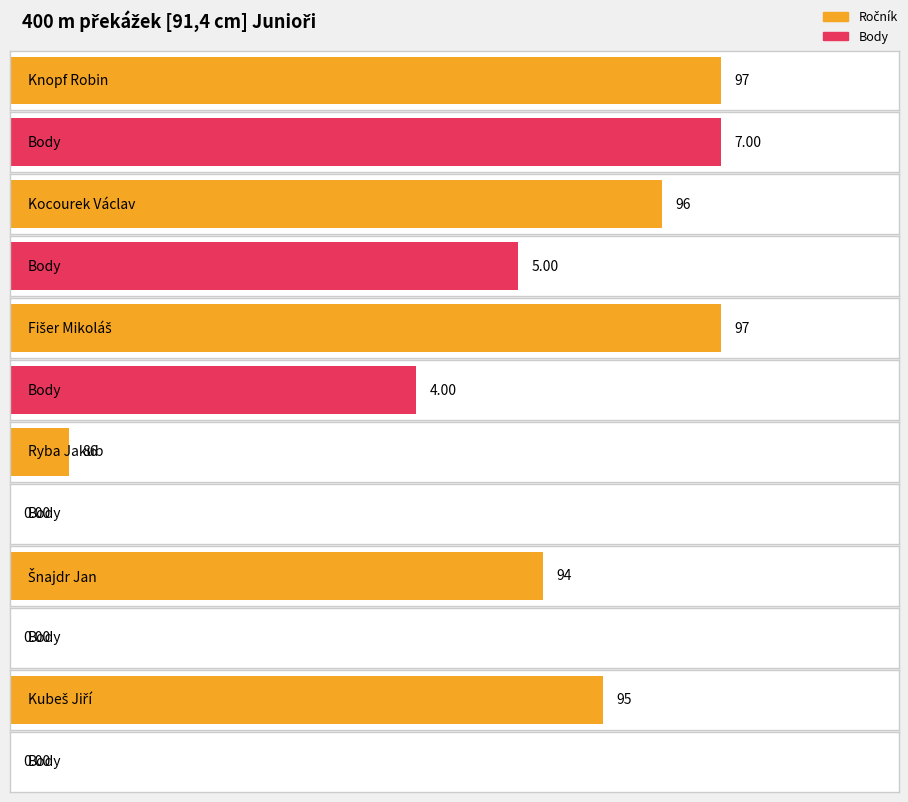

Reading left to right, list all the values displayed in this chart.

Ročník: Atletika Klatovy (1)=97	T. J. Sokol České Budějovice (2)=96	Atletika Klatovy (3)=97	AK ŠKODA Plzeň (MB)=86	AC Domažlice (MB)=94	AK ŠKODA Plzeň (MB)=95
Body: Atletika Klatovy (1)=7	T. J. Sokol České Budějovice (2)=5	Atletika Klatovy (3)=4	AK ŠKODA Plzeň (MB)=0	AC Domažlice (MB)=0	AK ŠKODA Plzeň (MB)=0